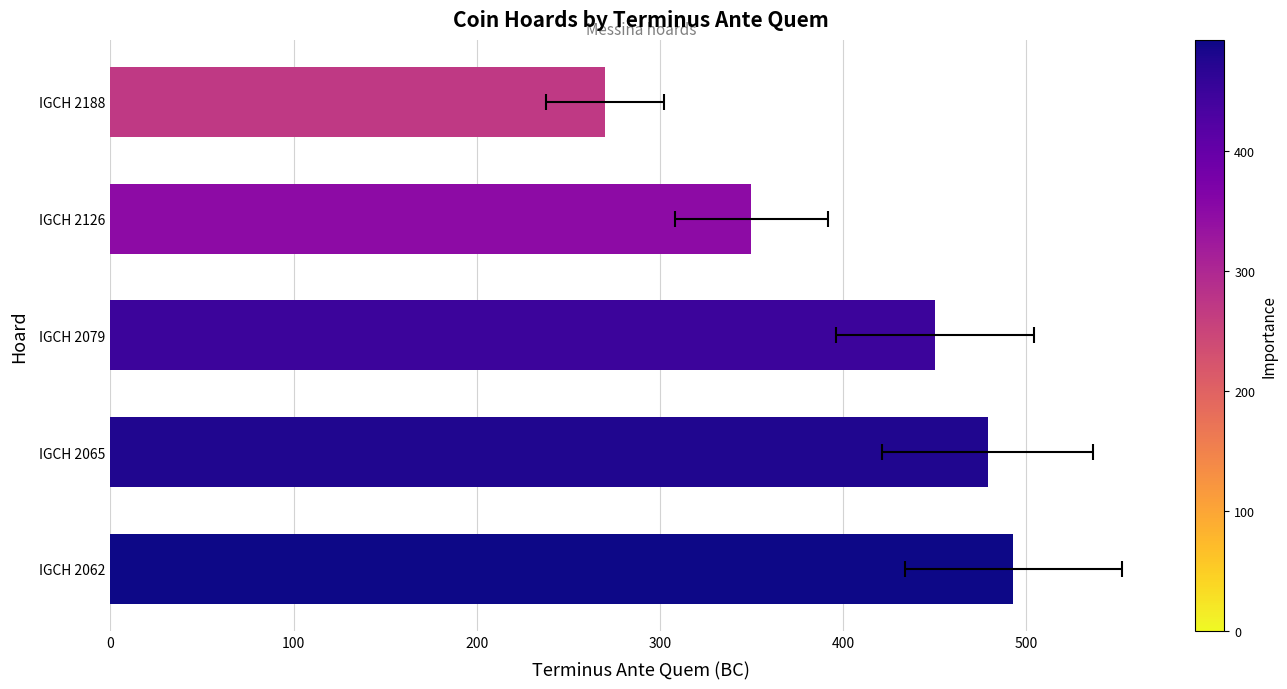

Are the bars horizontal?

Yes